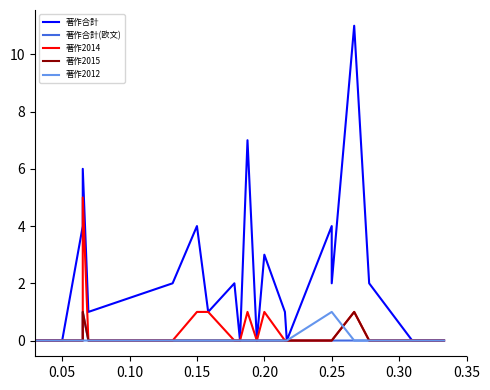

Is this an area chart (filled region under the line)?

No